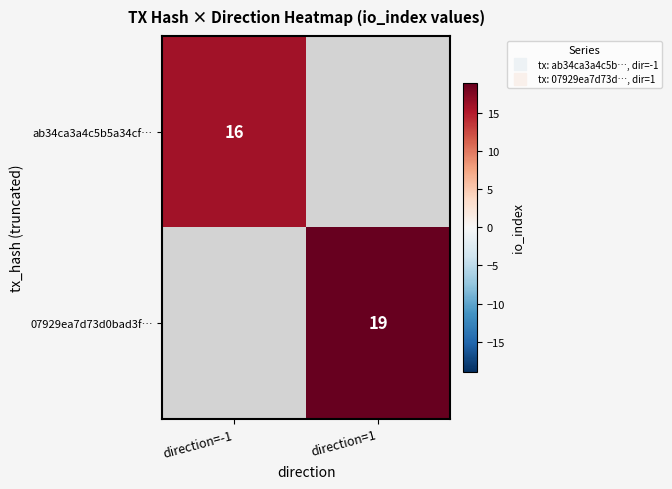

At how many categories does at least one series exceed 16?

1